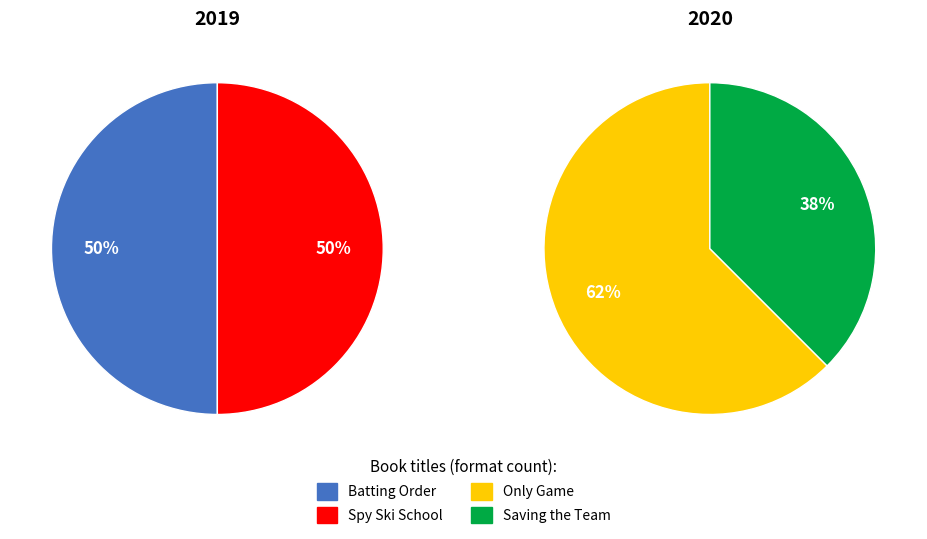

How many segments does this pie chart have?

4